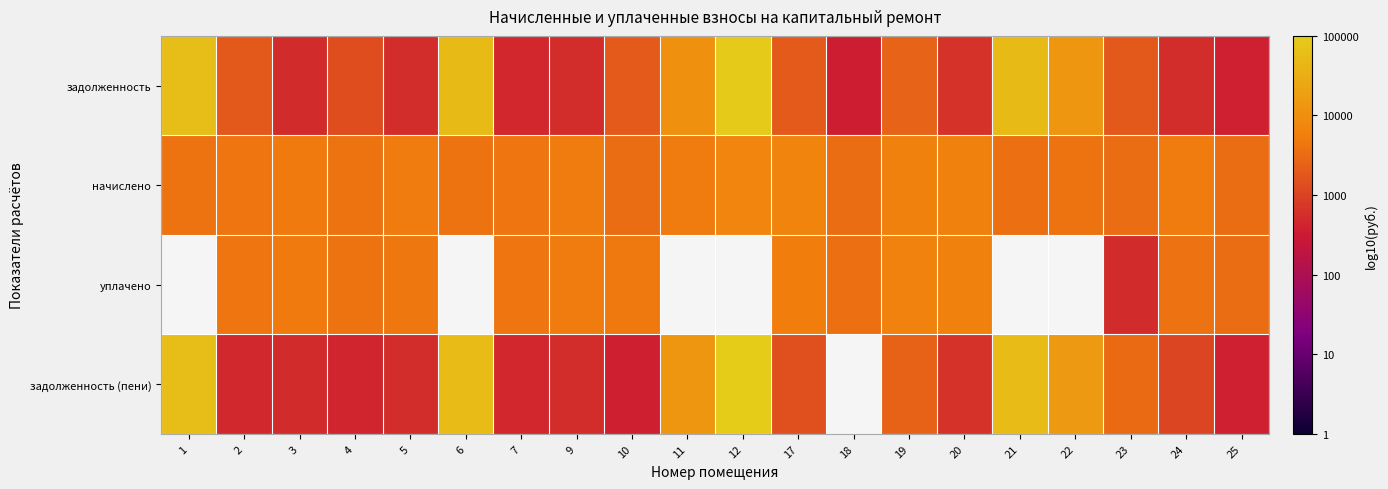

Which series has the widest spread of values?

задолженность